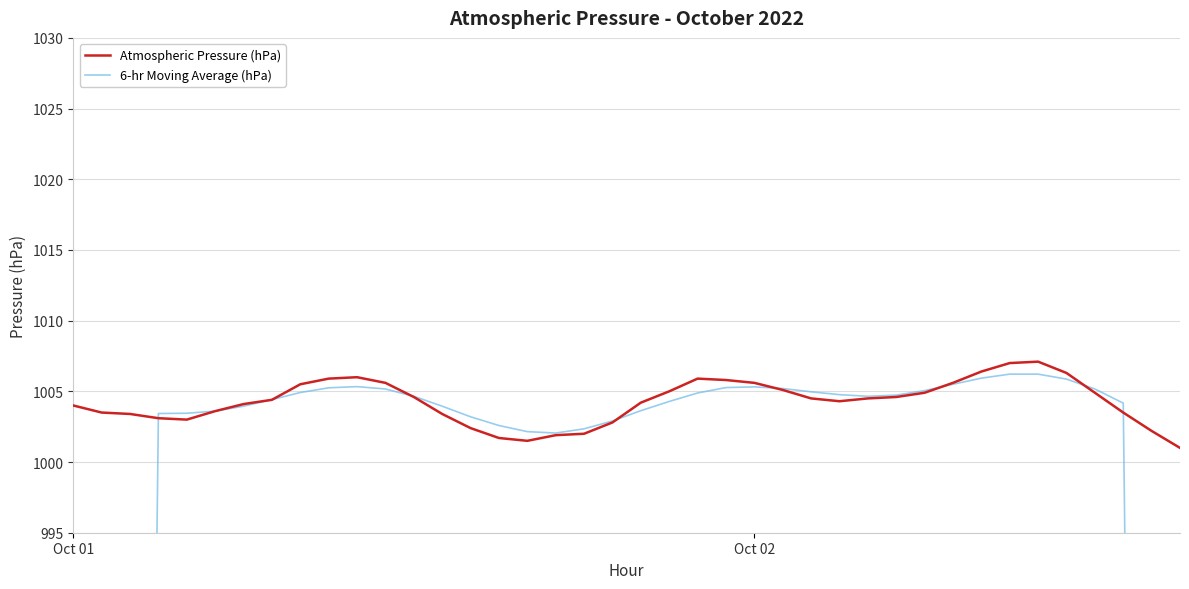

Reading left to right, transcribe all the data shown in this chart.

Atmospheric Pressure (hPa): 1004.0	1003.5	1003.4	1003.1	1003.0	1003.6	1004.1	1004.4	1005.5	1005.9	1006.0	1005.6	1004.6	1003.4	1002.4	1001.7	1001.5	1001.9	1002.0	1002.8	1004.2	1005.0	1005.9	1005.8	1005.6	1005.1	1004.5	1004.3	1004.5	1004.6	1004.9	1005.6	1006.4	1007.0	1007.1	1006.3	1004.9	1003.5	1002.2	1001.0
6-hr Moving Average (hPa): 501.8	669.0	836.2	1003.4	1003.5	1003.6	1004.0	1004.4	1004.9	1005.2	1005.3	1005.2	1004.6	1004.0	1003.2	1002.6	1002.1	1002.0	1002.4	1002.9	1003.6	1004.3	1004.9	1005.3	1005.3	1005.2	1005.0	1004.8	1004.6	1004.7	1005.0	1005.5	1005.9	1006.2	1006.2	1005.9	1005.2	1004.2	836.3	668.6